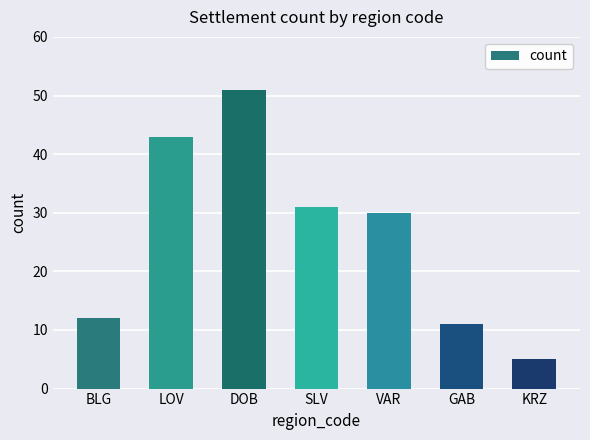

Is it true that the value at GAB is 11?

True